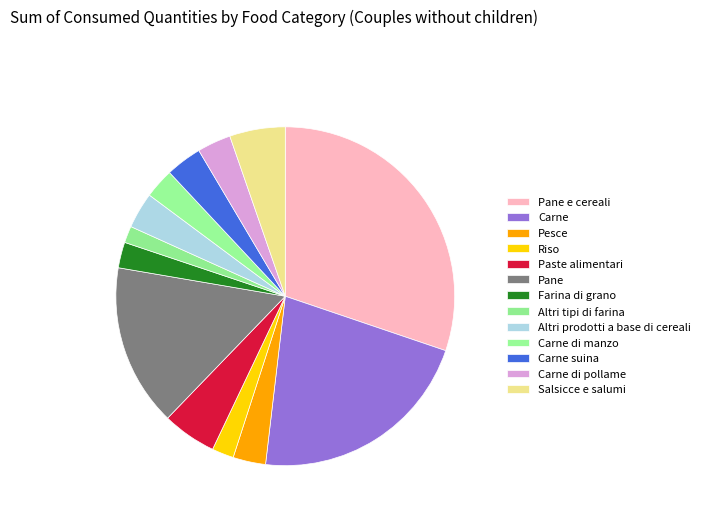

To the nearest percent, what is the difference between the Carne and Carne di manzo slice percentages?

19%